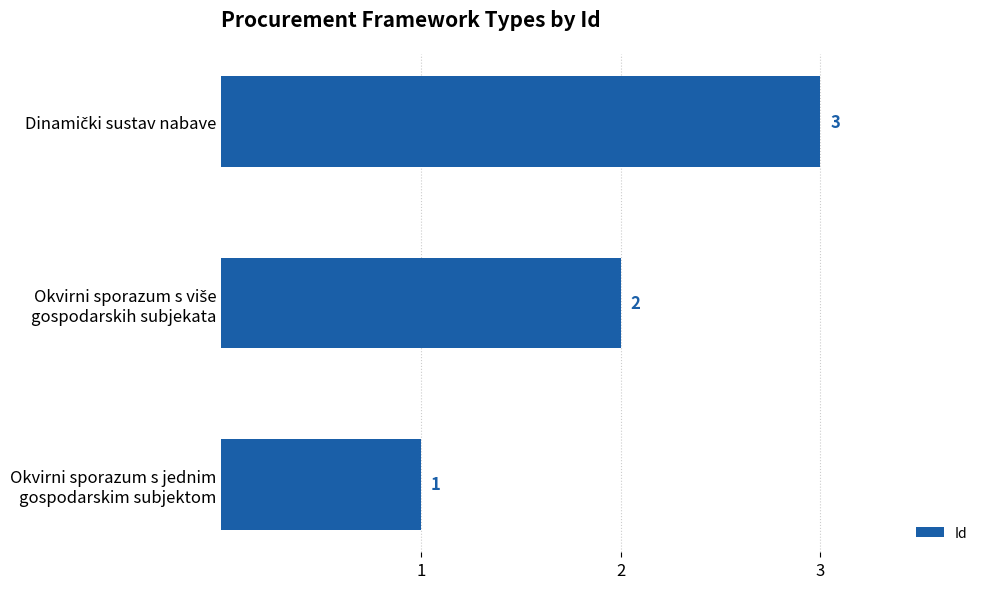

What is the sum of all values?

6